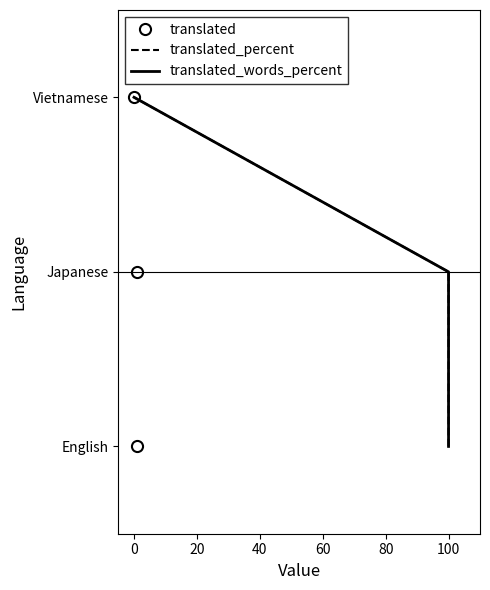

How many categories are shown in the chart?

3